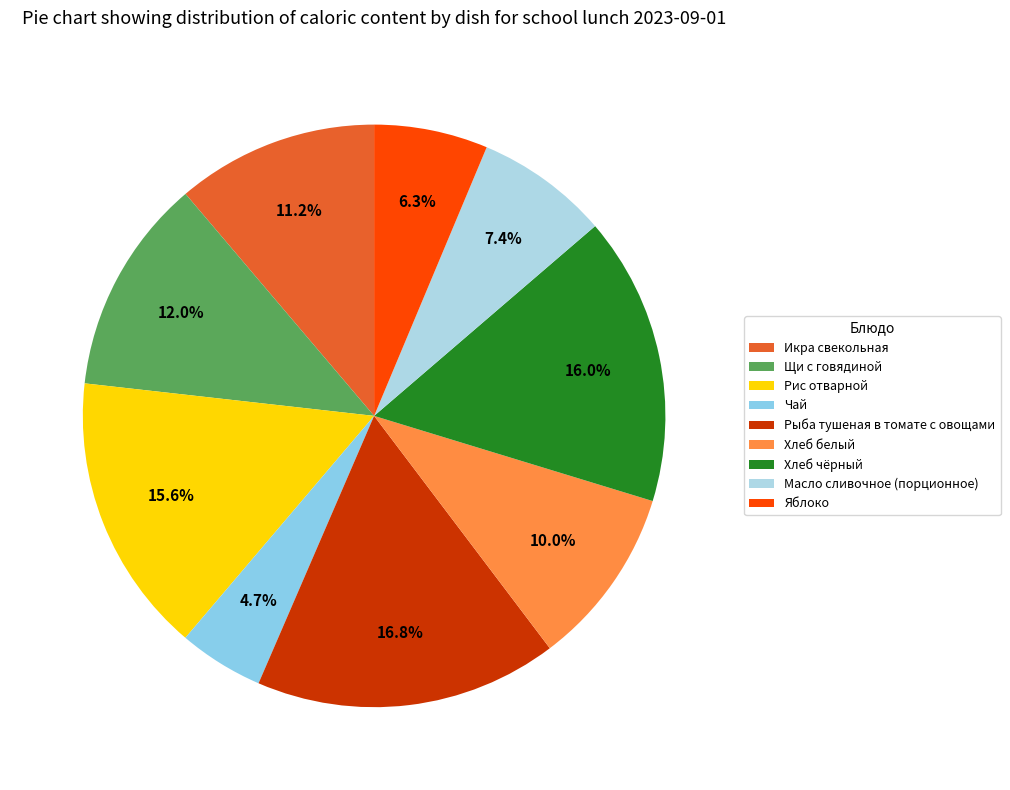

How much of the chart is everything except Щи с говядиной?

88.0%